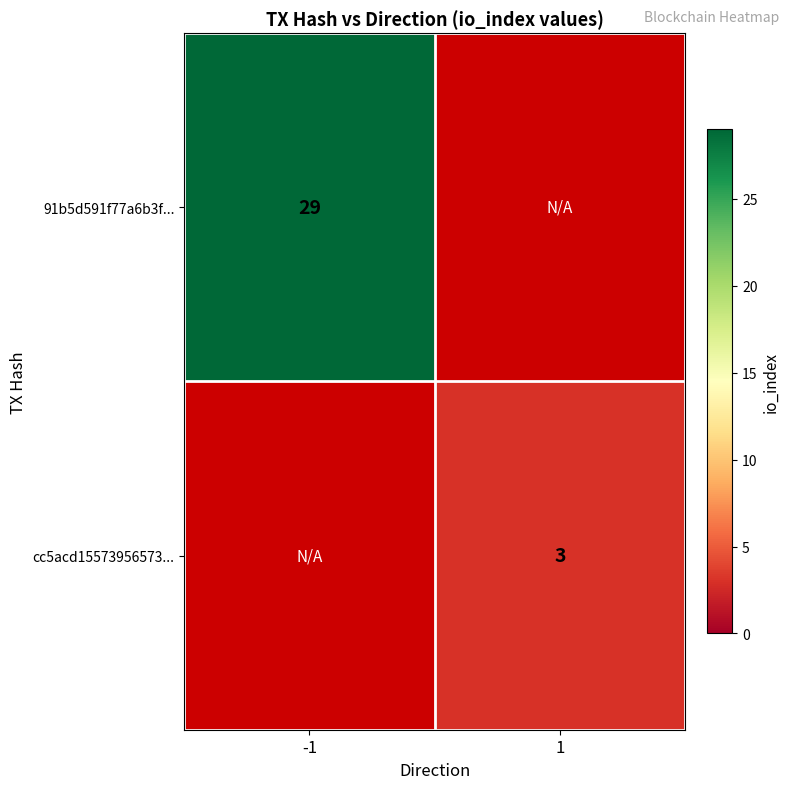

True or false: 91b5d591f77a6b3f... has a value of 11 at -1.

False